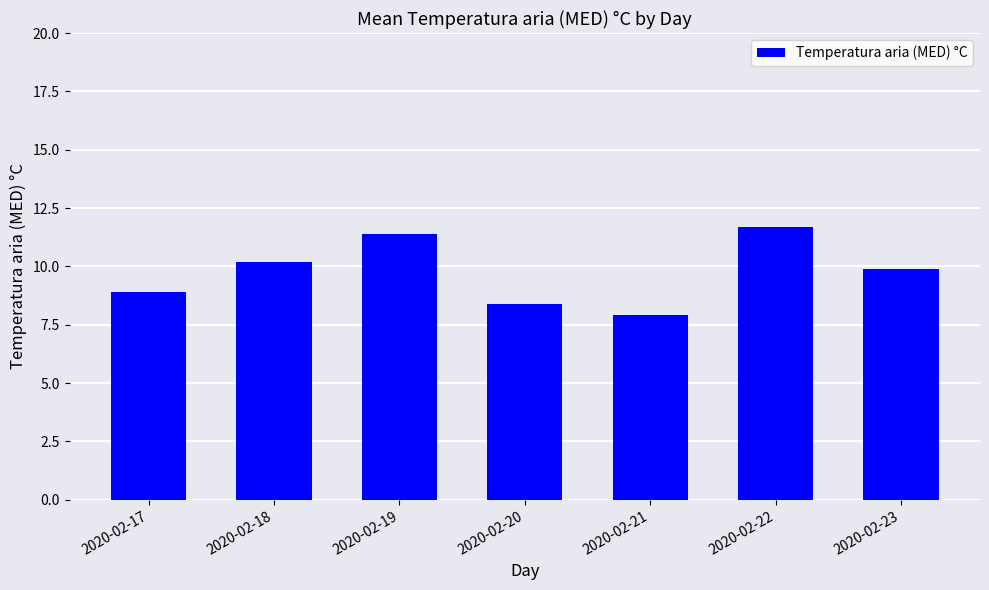

What is the difference between the values at 2020-02-23 and 2020-02-22?

1.8